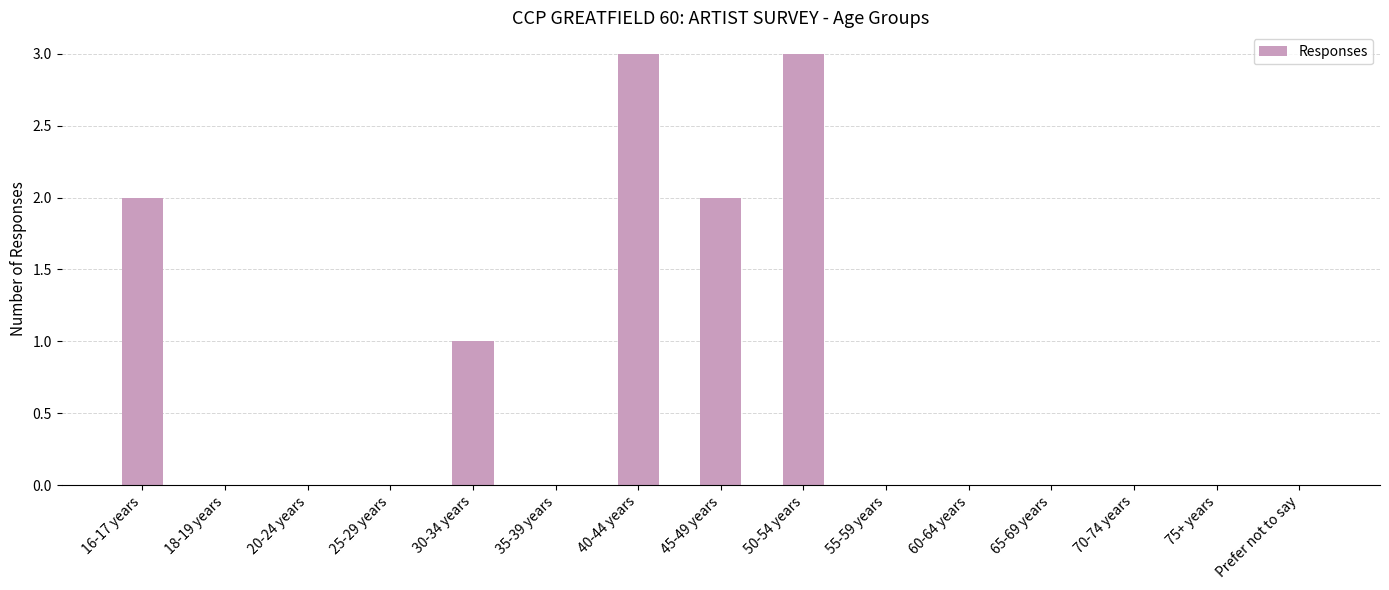

What is the change in value from 50-54 years to 55-59 years?

-3